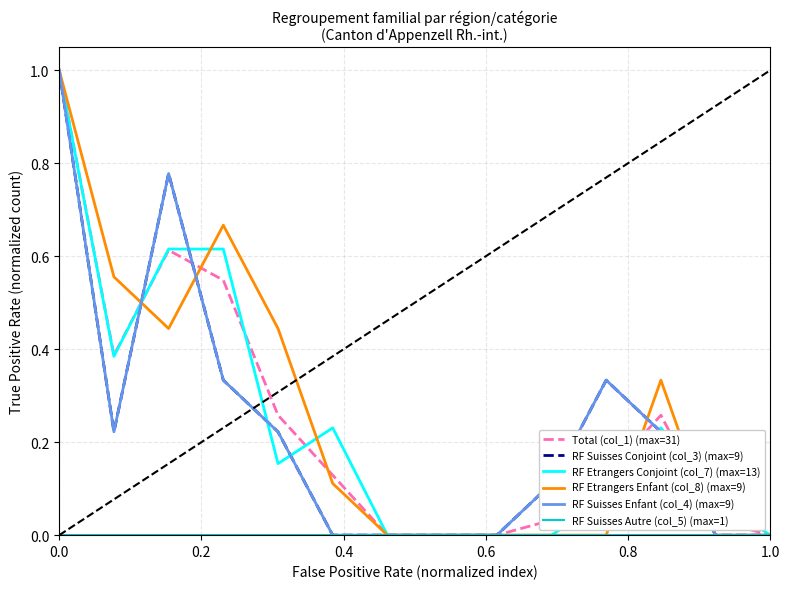

Reading left to right, extract all data points from this chart.

Total (col_1) (max=31): 1.0	0.4	0.6	0.5	0.3	0.1	0.0	0.0	0.0	0.0	0.1	0.3	0.0	0.0
RF Suisses Conjoint (col_3) (max=9): 1.0	0.2	0.8	0.3	0.2	0.0	0.0	0.0	0.0	0.1	0.3	0.2	0.0	0.0
RF Etrangers Conjoint (col_7) (max=13): 1.0	0.4	0.6	0.6	0.2	0.2	0.0	0.0	0.0	0.0	0.1	0.2	0.1	0.0
RF Etrangers Enfant (col_8) (max=9): 1.0	0.6	0.4	0.7	0.4	0.1	0.0	0.0	0.0	0.0	0.0	0.3	0.0	0.0
RF Suisses Enfant (col_4) (max=9): 1.0	0.2	0.8	0.3	0.2	0.0	0.0	0.0	0.0	0.1	0.3	0.2	0.0	0.0
RF Suisses Autre (col_5) (max=1): 0.0	0.0	0.0	0.0	0.0	0.0	0.0	0.0	0.0	0.0	0.0	0.0	0.0	0.0